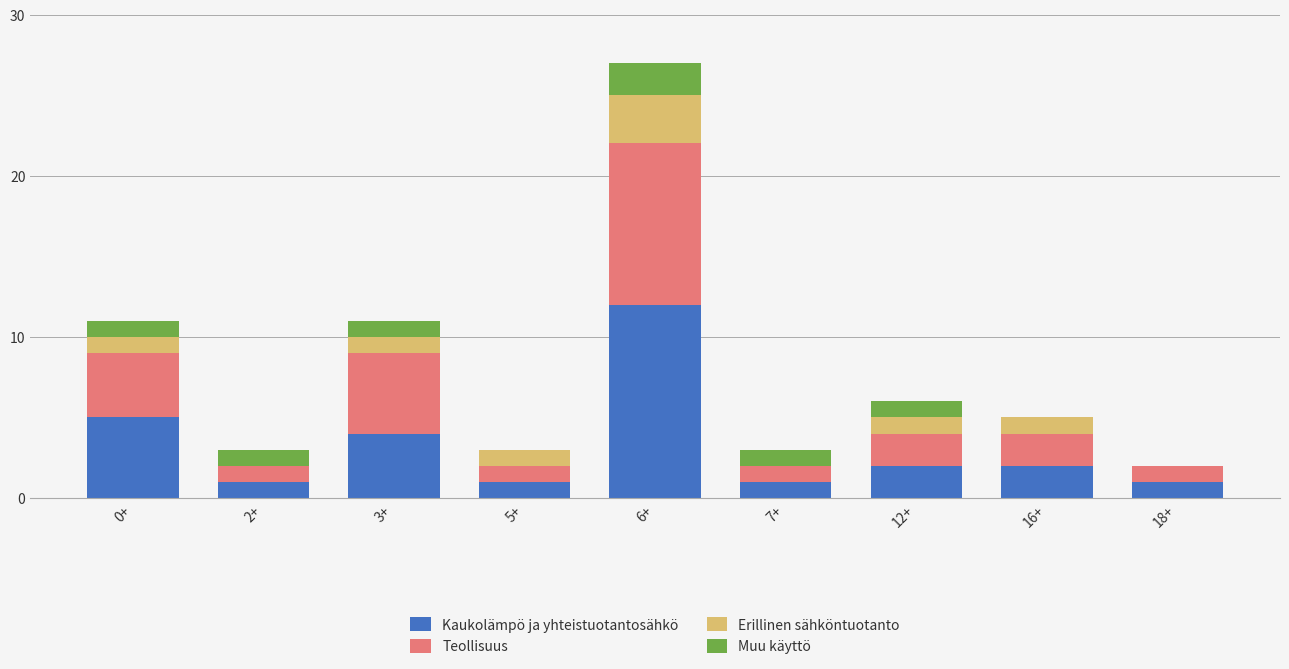

What are all the series names shown in the legend?

Kaukolämpö ja yhteistuotantosähkö, Teollisuus, Erillinen sähköntuotanto, Muu käyttö